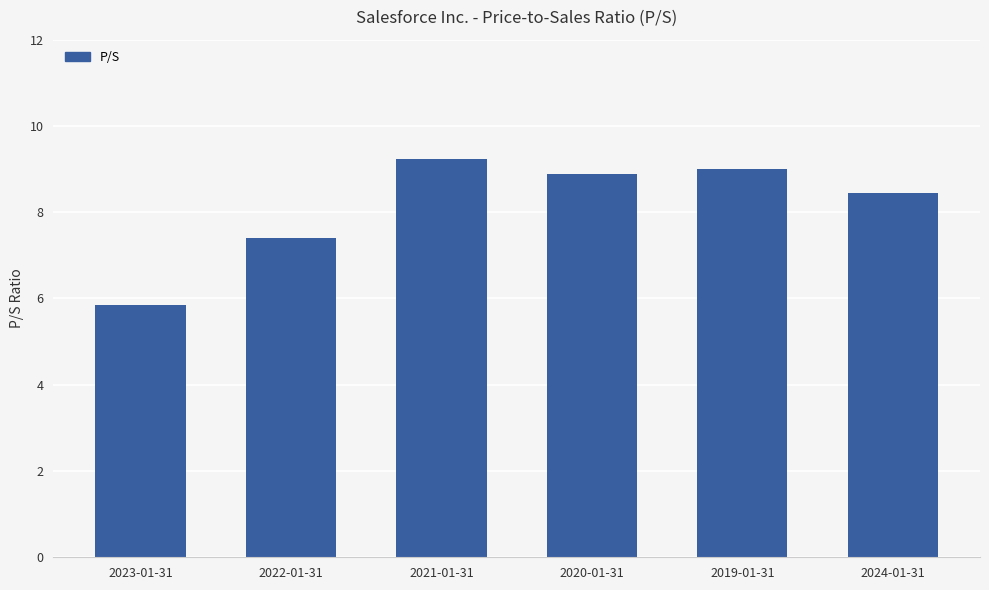

Where does the data first go above 8?

2021-01-31